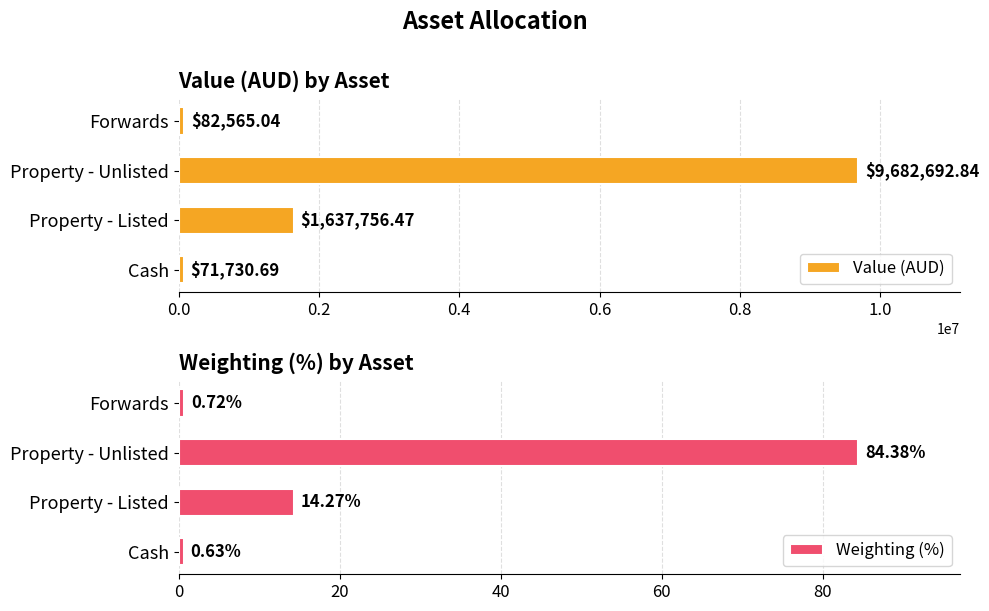

The Value (AUD) series shows 17293670.8 at Property - Unlisted. True or false?

False